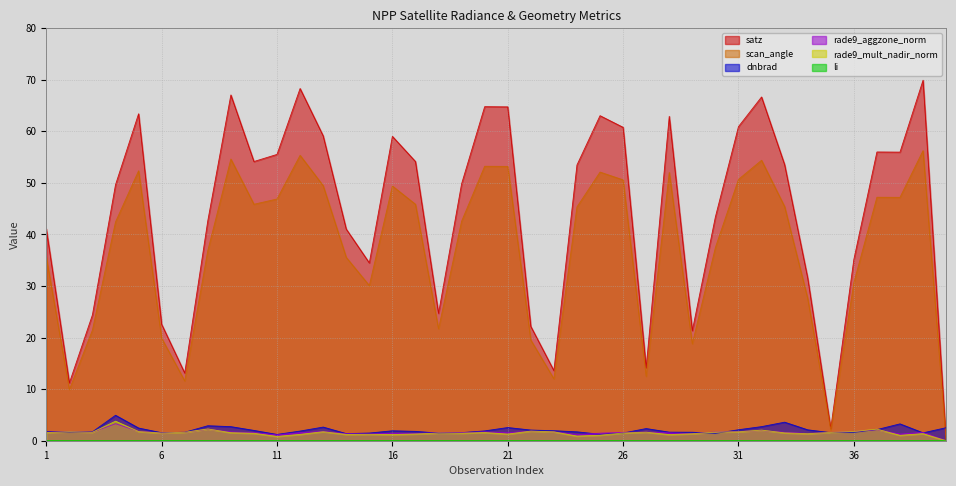

How many lines are shown in the chart?

6